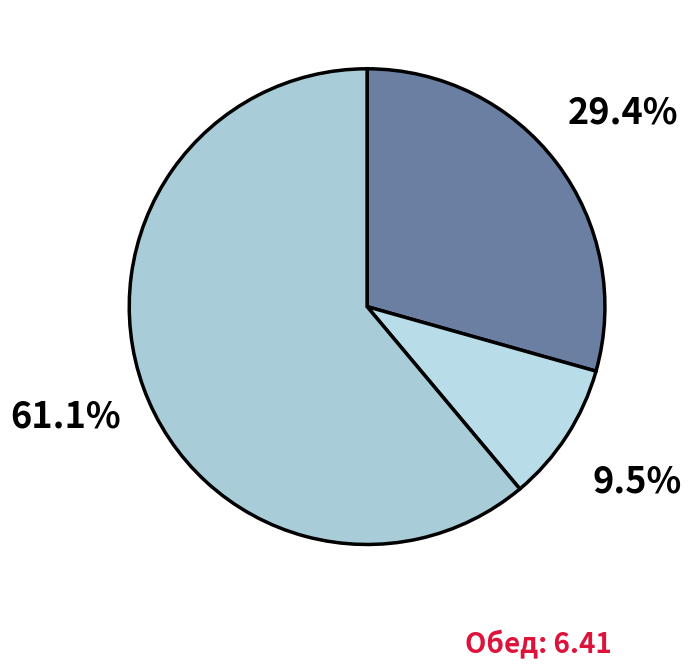

Count the number of slices in the pie.

3